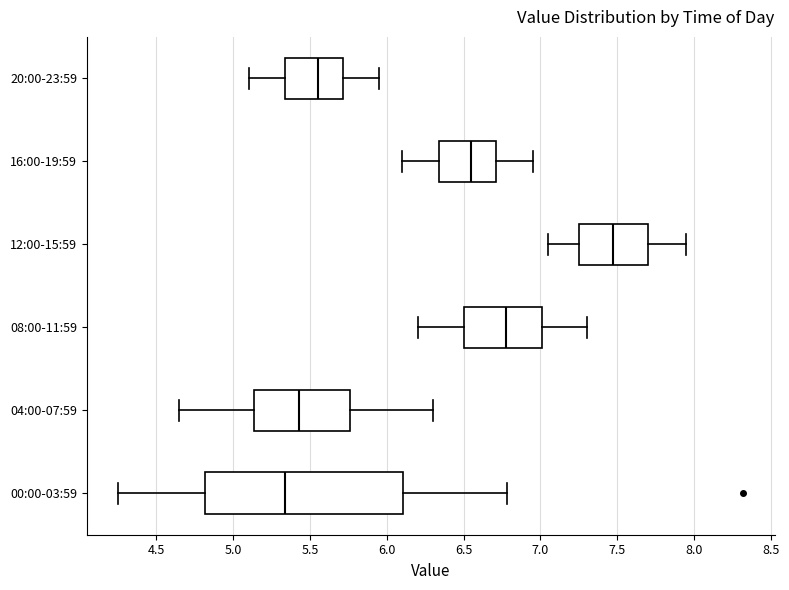

Reading bottom to top, read every box against the x-axis: the position of its median line, the range the box covers, and the ends of its whiskers. The values are not printed on the chart, so give them approximately, as read against the axis.

00:00-03:59: median 5.35, box 4.80 to 6.10, whiskers 4.25 to 6.80
04:00-07:59: median 5.45, box 5.15 to 5.75, whiskers 4.65 to 6.30
08:00-11:59: median 6.80, box 6.50 to 7.00, whiskers 6.20 to 7.30
12:00-15:59: median 7.50, box 7.25 to 7.70, whiskers 7.05 to 7.95
16:00-19:59: median 6.55, box 6.35 to 6.70, whiskers 6.10 to 6.95
20:00-23:59: median 5.55, box 5.35 to 5.70, whiskers 5.10 to 5.95